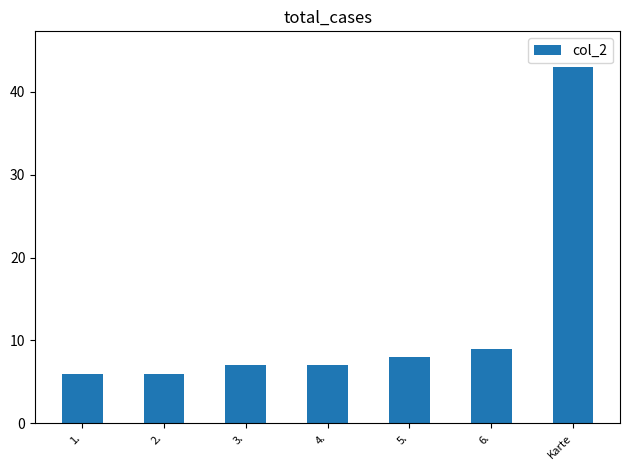

What is the value of the 5th bar from the left?

8